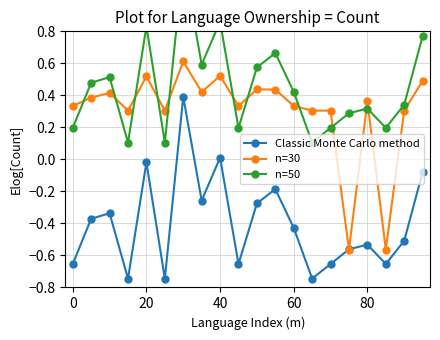

What is the difference between the Classic Monte Carlo method values at 0 and 8?

0.4